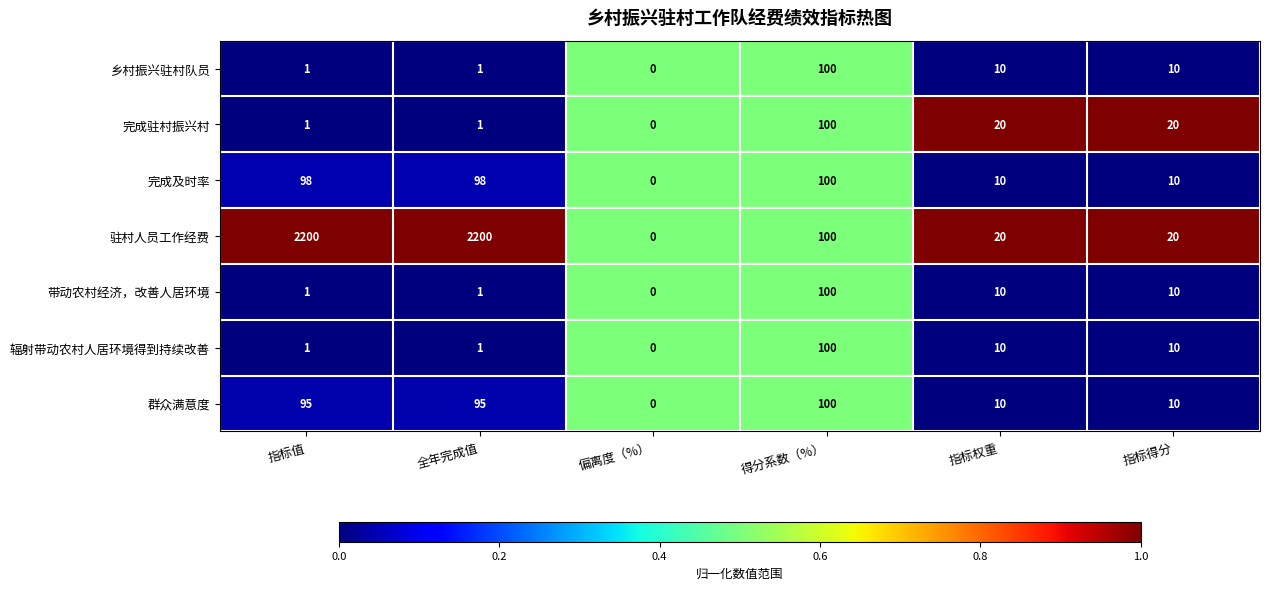

What is the difference between the highest and lowest values at 指标值?

2199